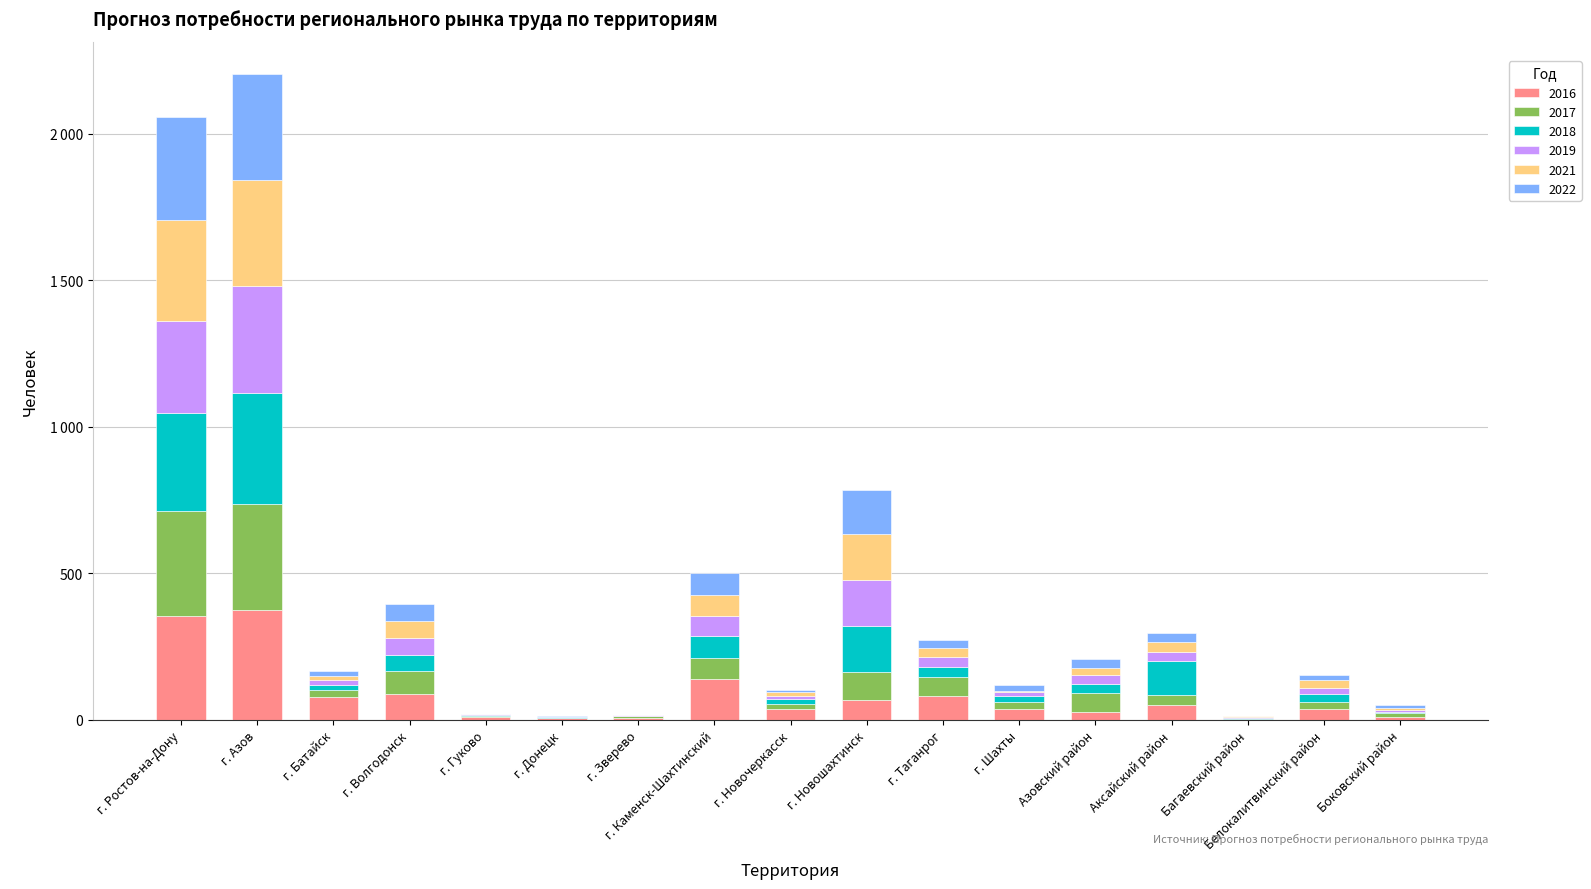

Are the bars grouped side by side (vs. stacked)?

No